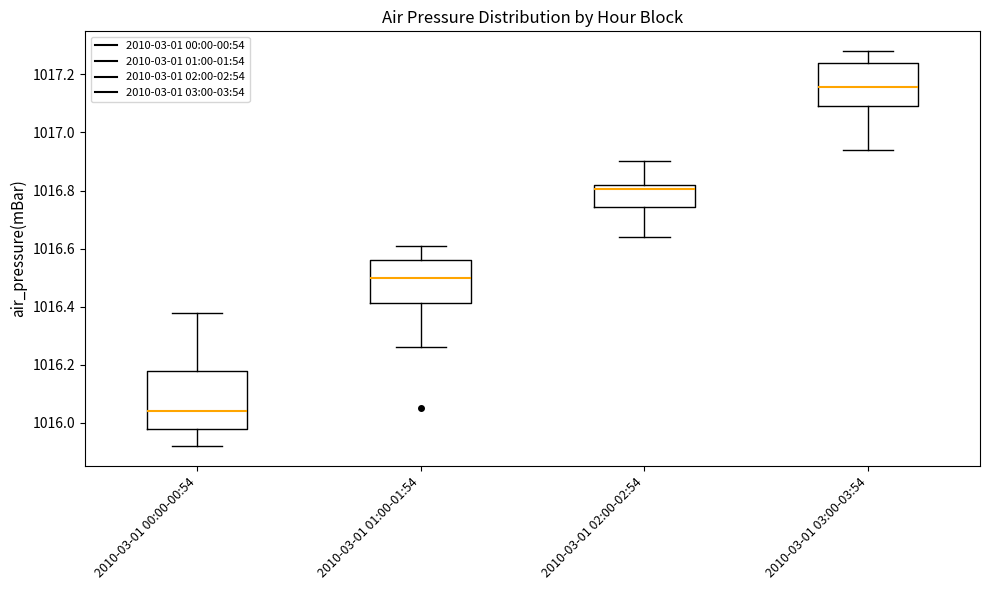

Where does the upper whisker of the box for 2010-03-01 02:00-02:54 end on the y-axis? The values are not printed on the chart, so give them approximately, as read against the axis.

1016.90